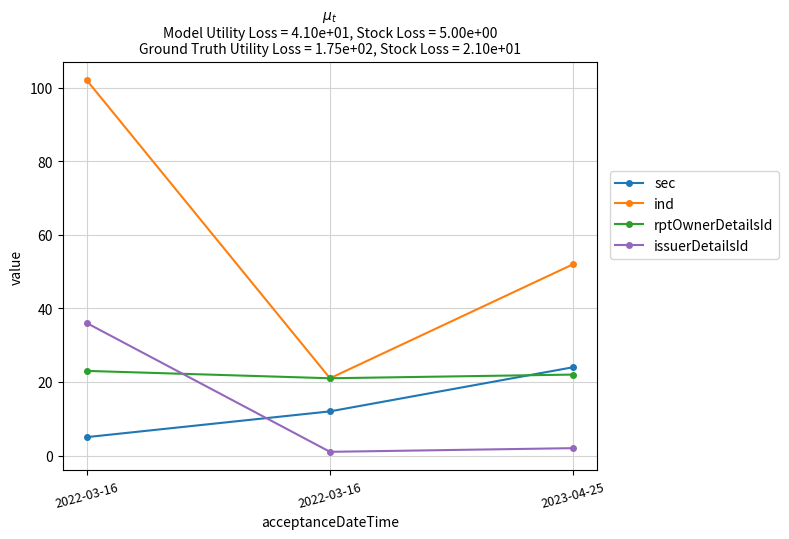

What is the difference between the maximum and minimum values in the issuerDetailsId series?

35